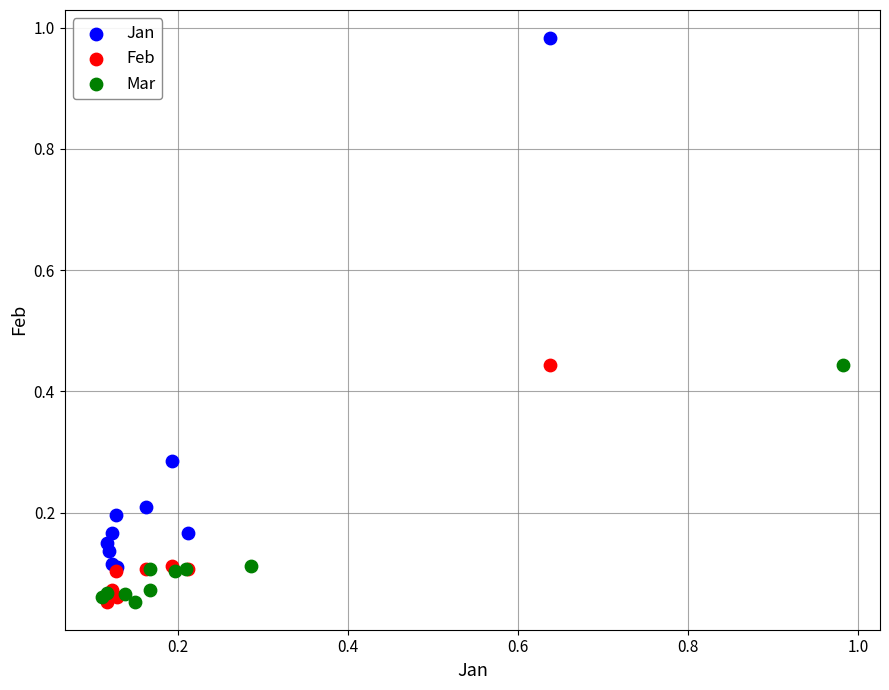

Which series contains the highest Y value?

Jan